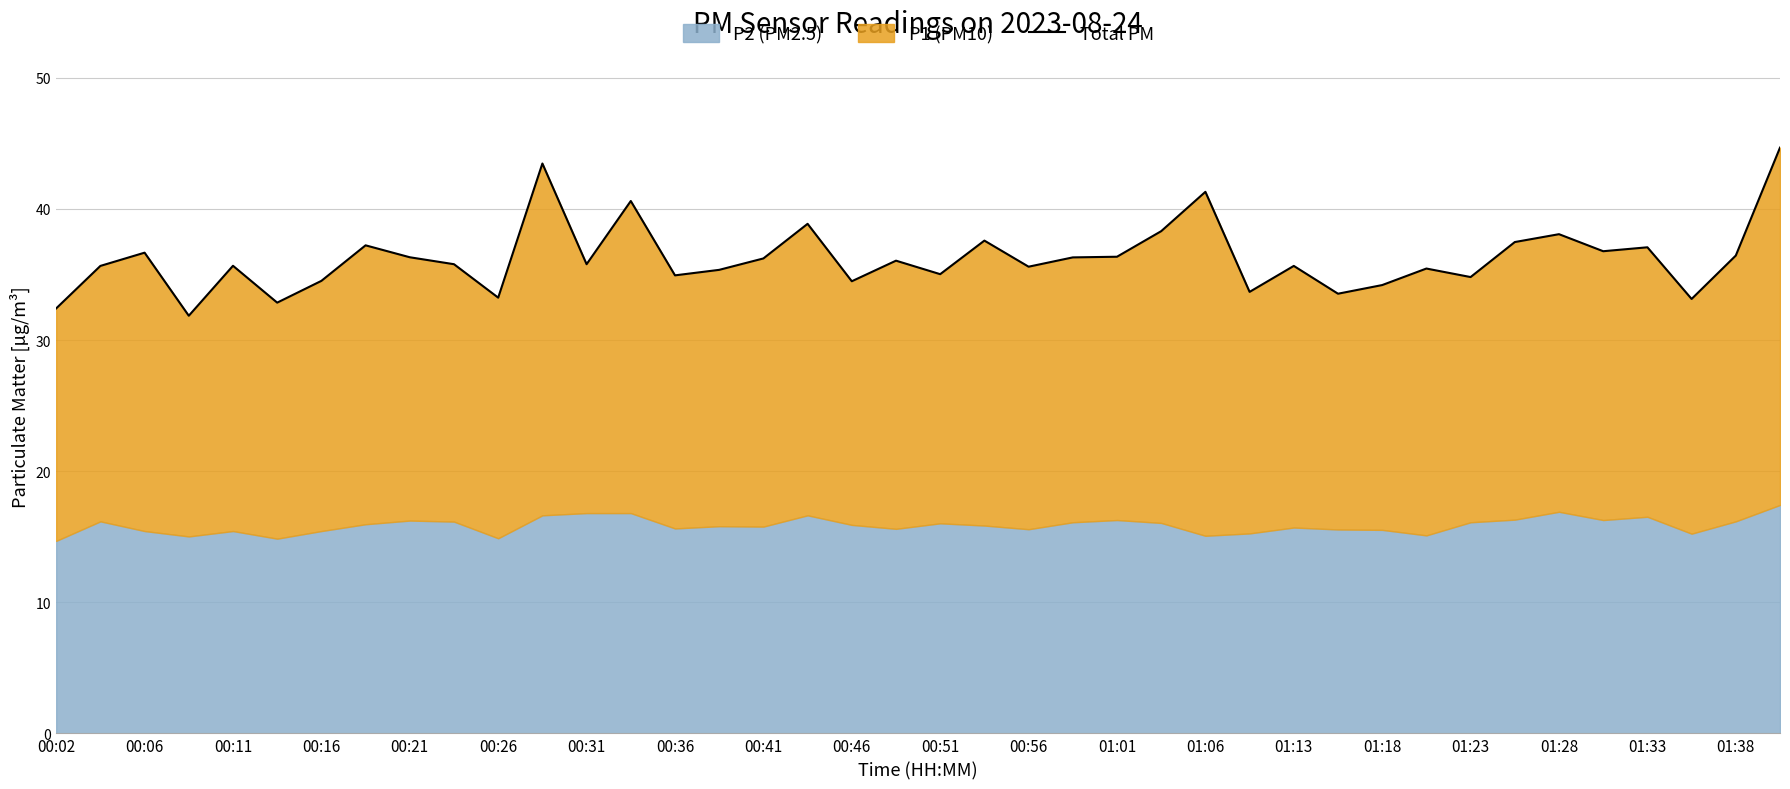

Does the chart display data point markers on the line(s)?

No